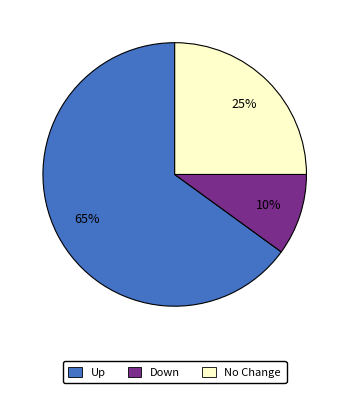

Is the sum of Down and No Change greater than half?

No